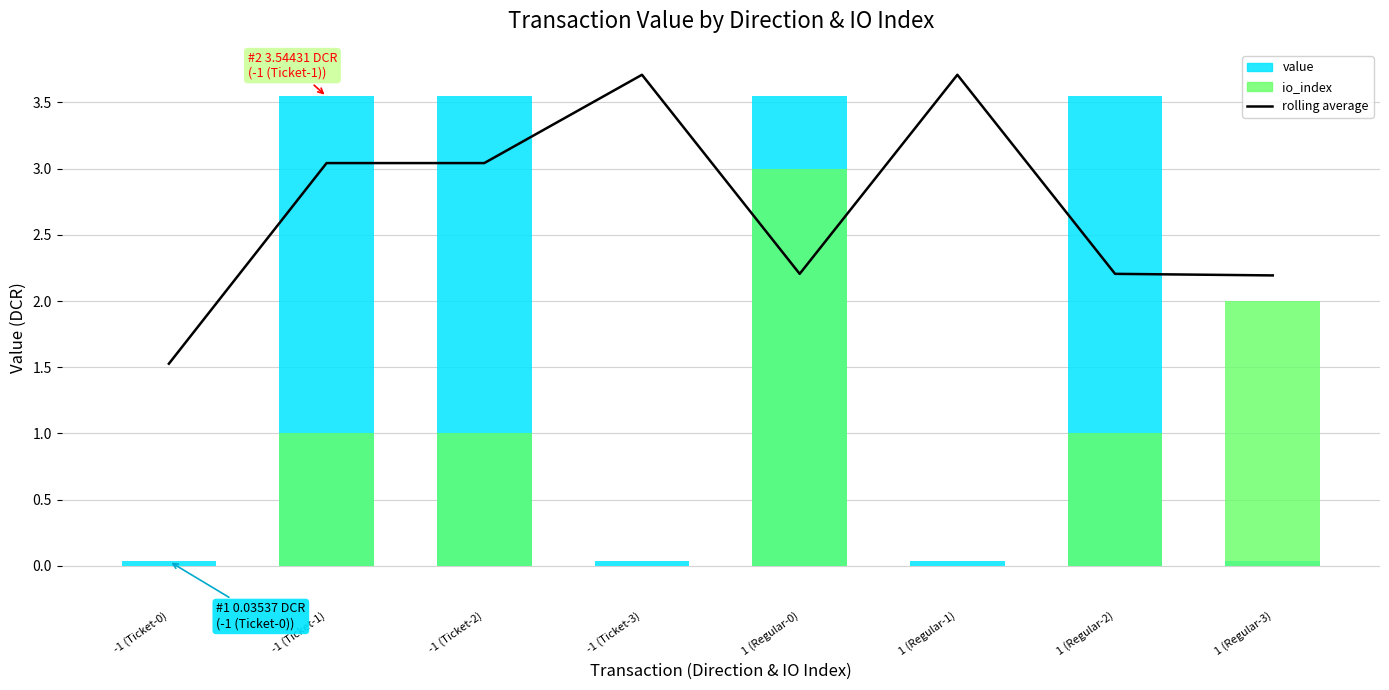

List the labels in order of io_index value, largest first.

1 (Regular-0), 1 (Regular-3), -1 (Ticket-1), -1 (Ticket-2), 1 (Regular-2), -1 (Ticket-0), -1 (Ticket-3), 1 (Regular-1)